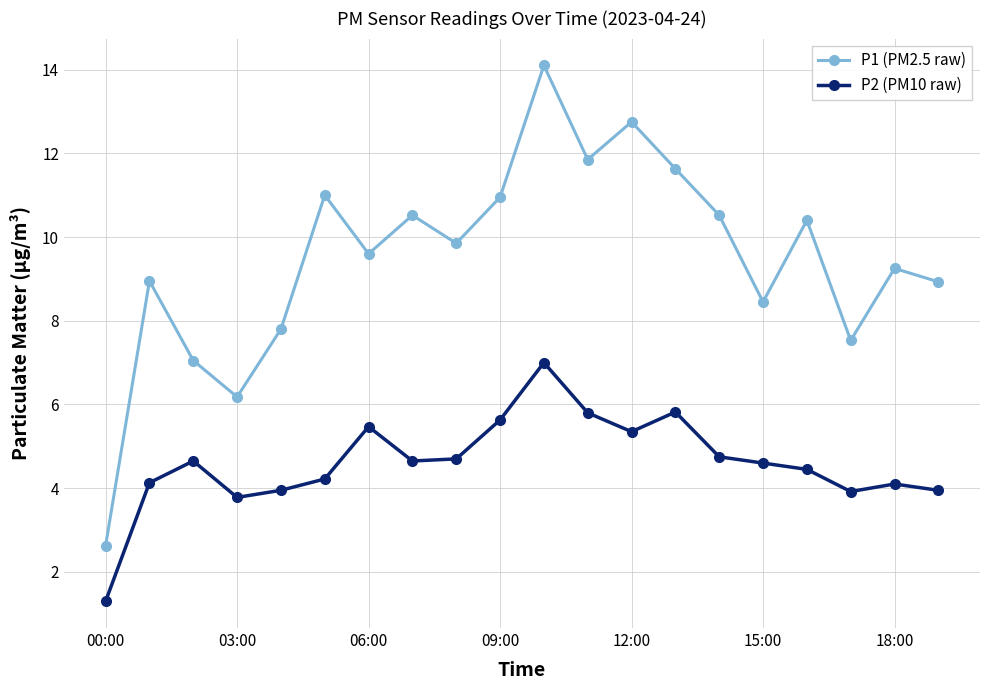

Which series has the largest total across all categories?

P1 (PM2.5 raw)